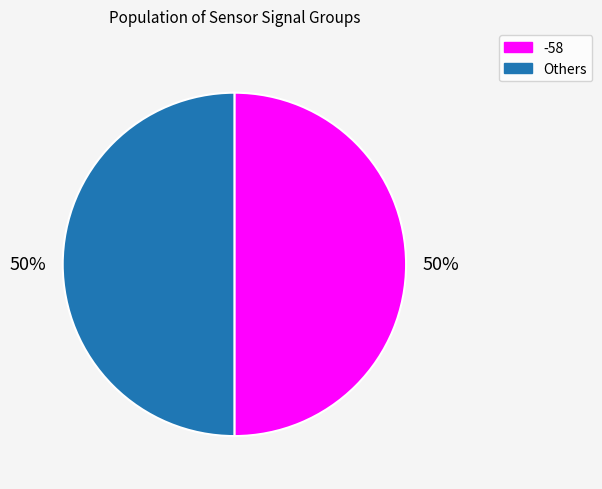

To the nearest percent, what is the average slice percentage?

50%